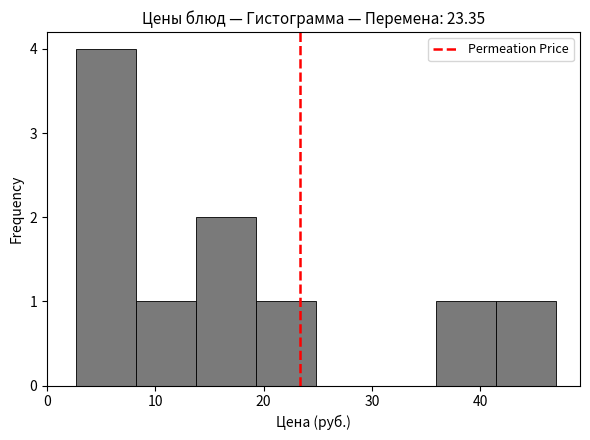

Reading left to right, transcribe this chart: for each bar, give the range it covers on the x-axis and its height. Neither the bar edges nor the heights are printed on the chart, so give them approximately, as read against the axes.

3 to 8: 4
8 to 14: 1
14 to 19: 2
19 to 25: 1
25 to 30: 0
30 to 36: 0
36 to 41: 1
41 to 47: 1